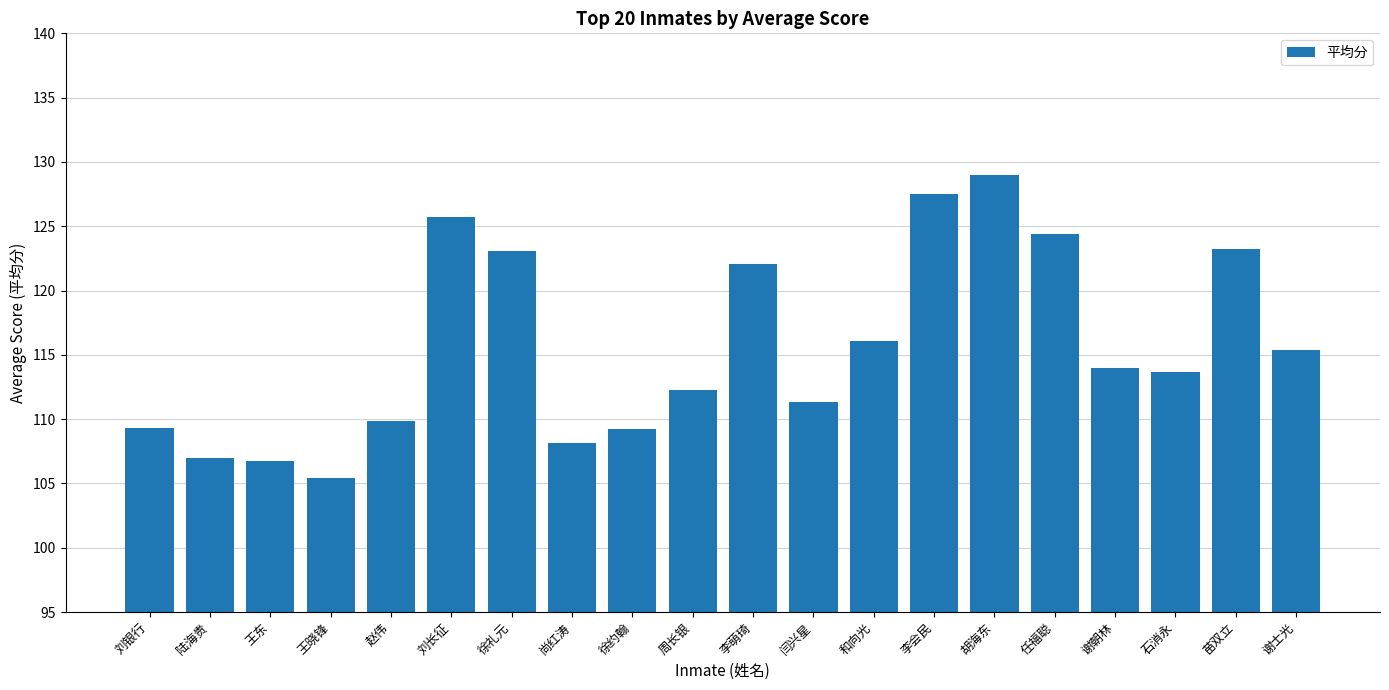

What is the value of the 2nd bar from the left?

107.0